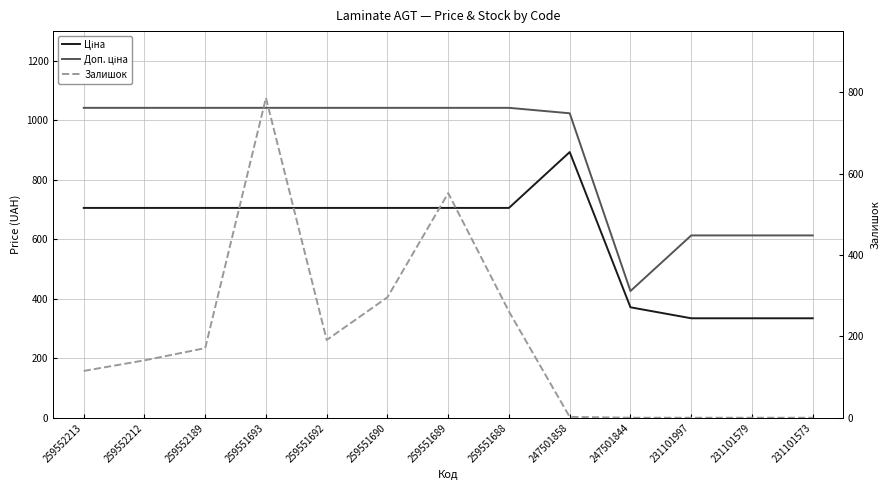

What is the difference between the maximum and minimum values in the Ціна series?

558.9